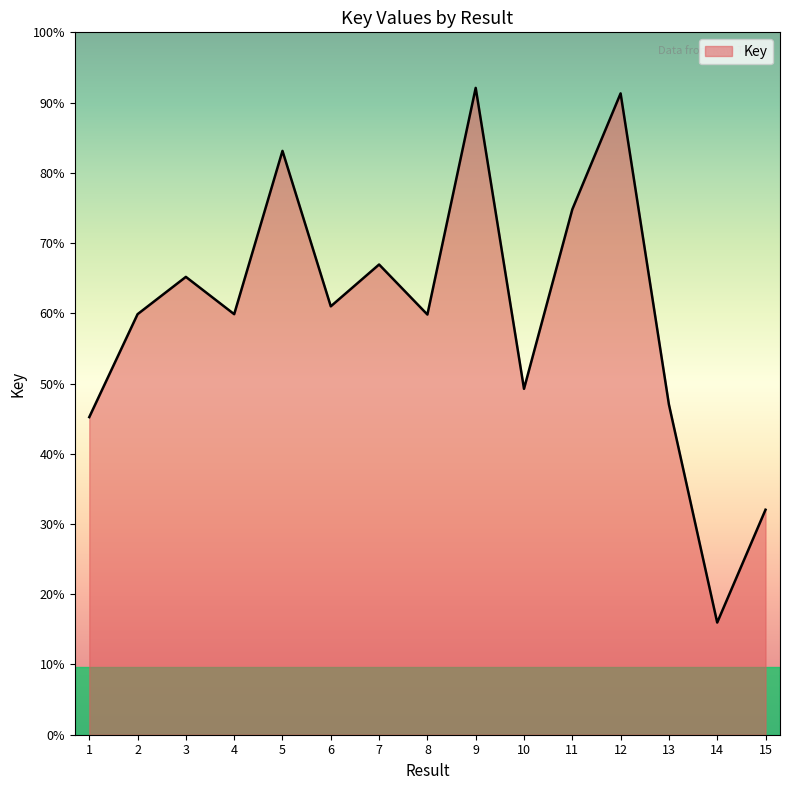

Does the chart have visible grid lines?

No